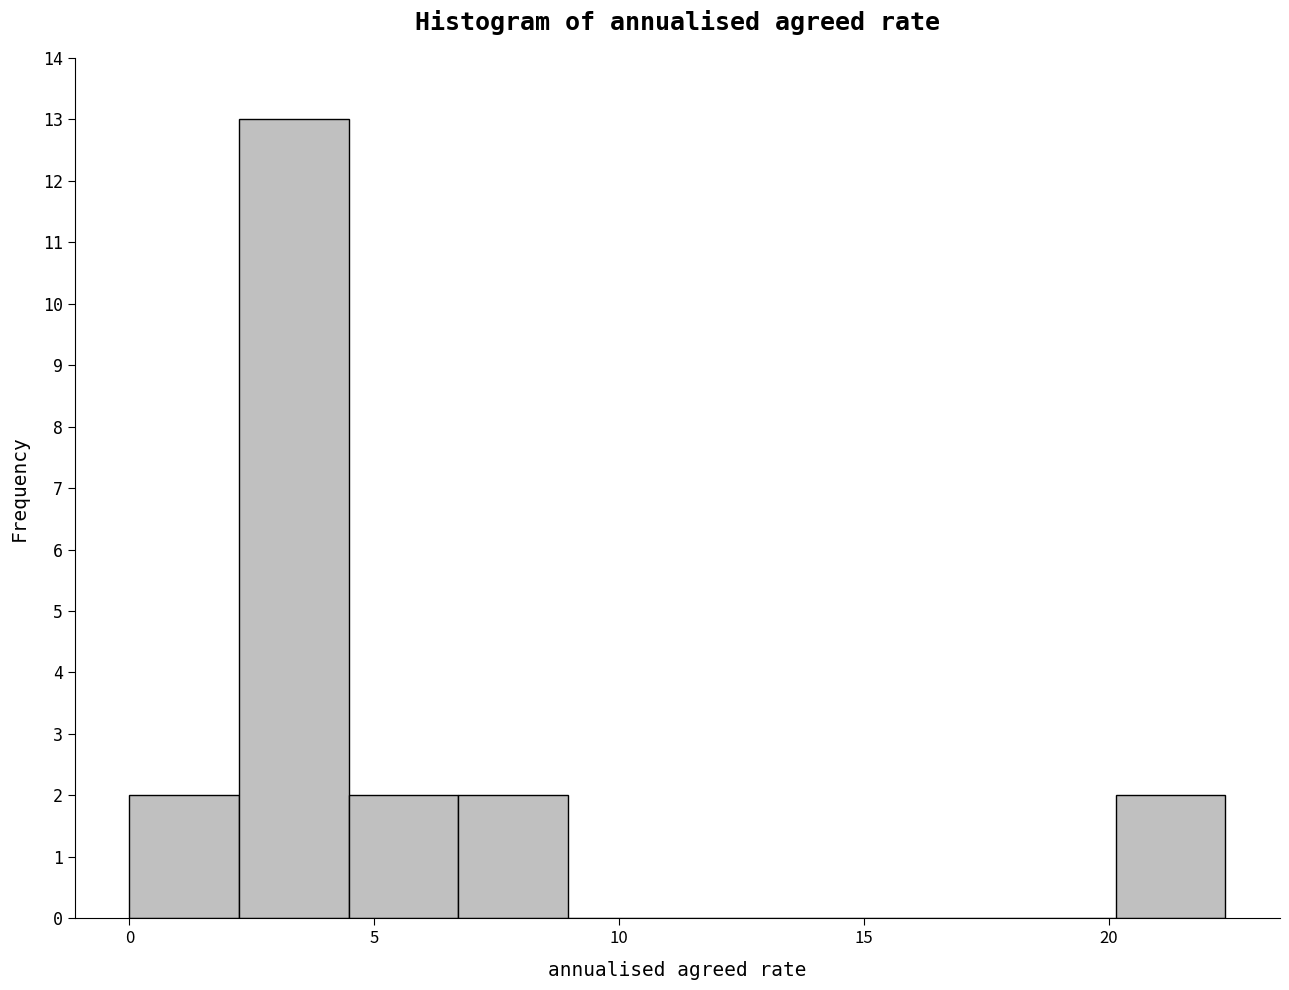

Which range on the x-axis has the tallest bar?

2.0 to 4.5